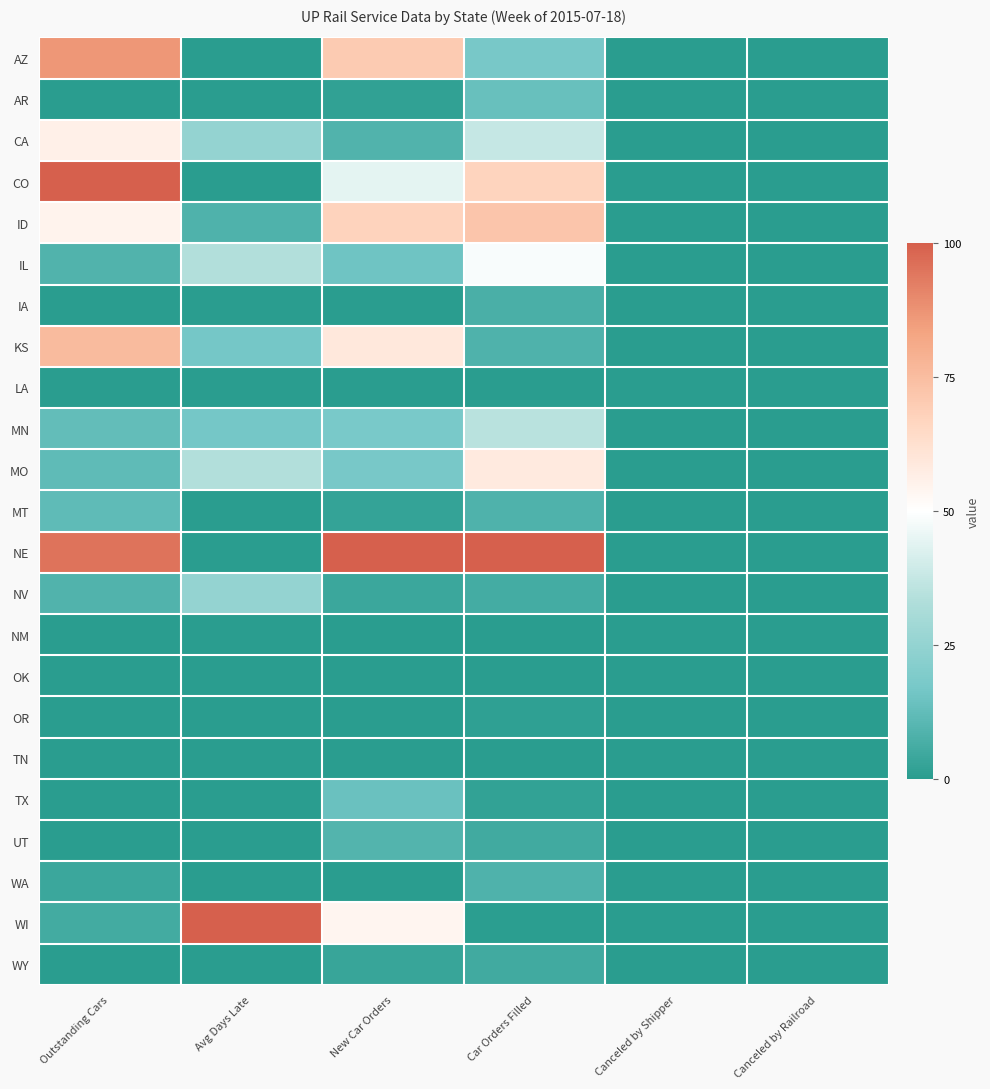

How many data points does each series have?

6